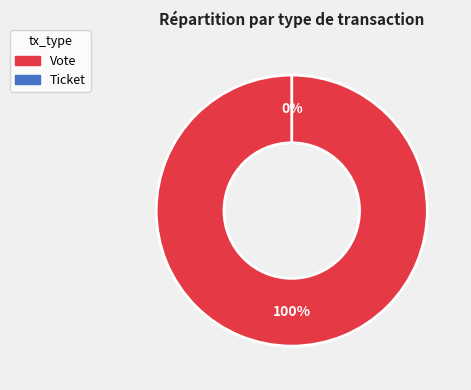

Count the number of slices in the pie.

2